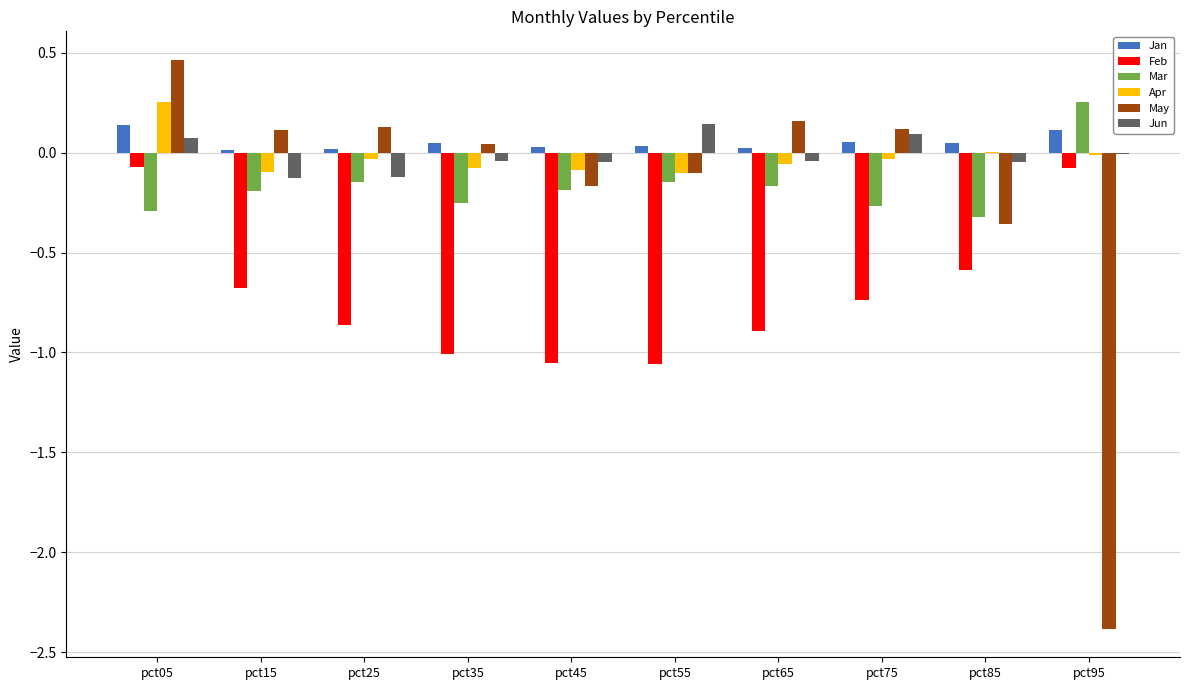

True or false: Mar has a value of -0.3 at pct75.

True